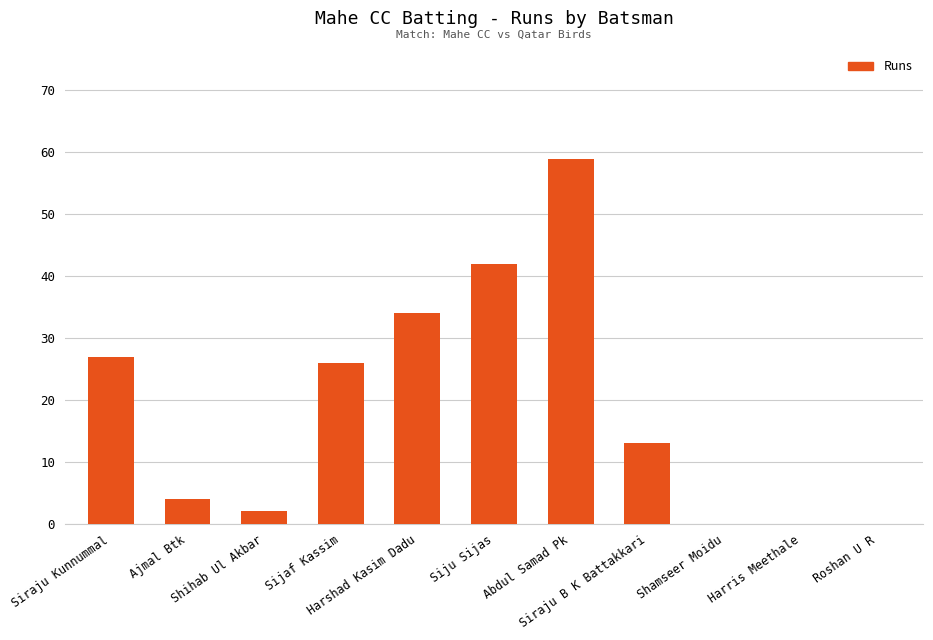

What is the sum of all values?

207